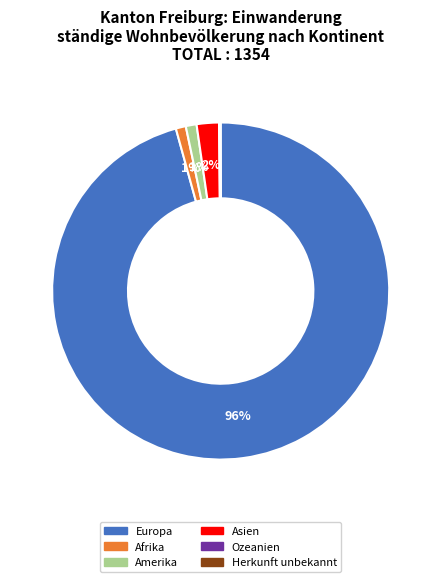

What is the largest slice in the pie chart?

Europa